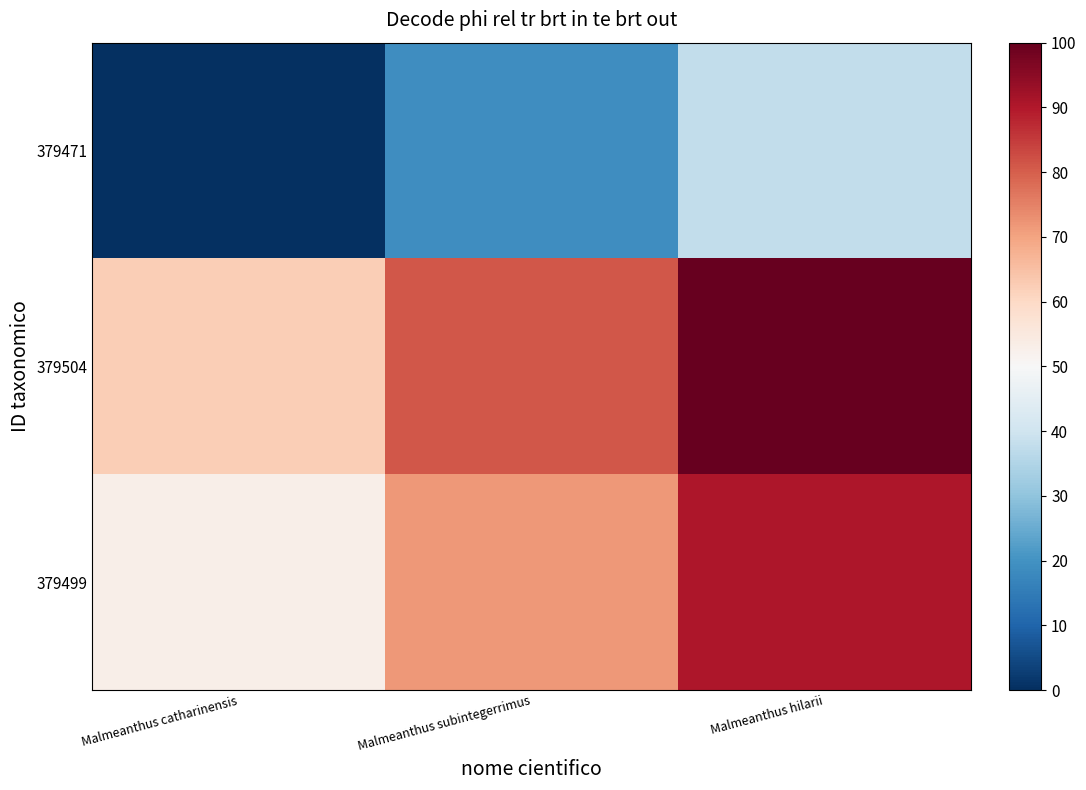

What is the maximum value shown in the chart?

100.0